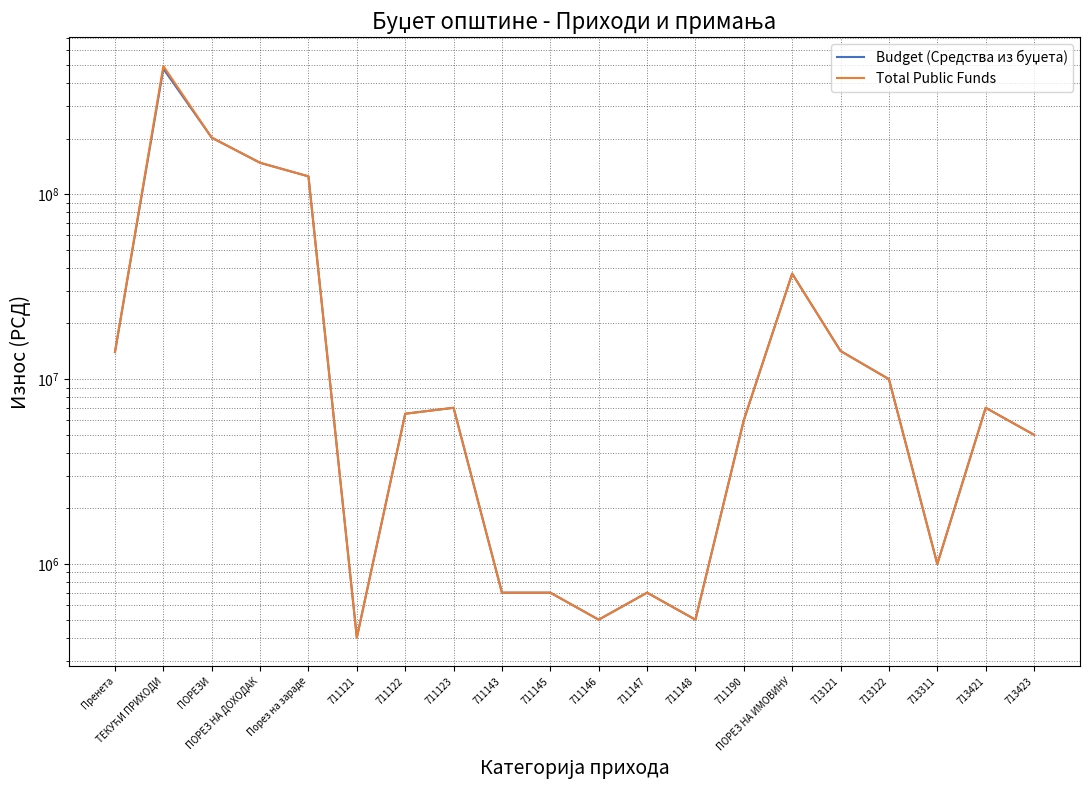

At which category is the sum across all series the highest?

ТЕКУЋИ ПРИХОДИ